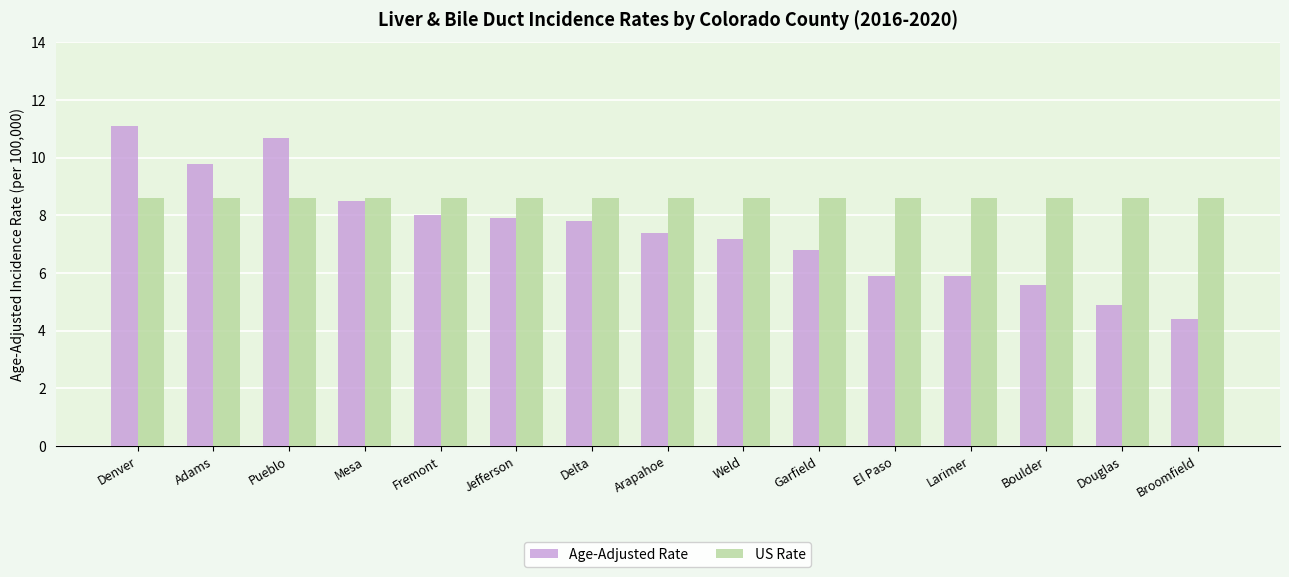

The value of Age-Adjusted Rate at Jefferson is 7.9. True or false?

True